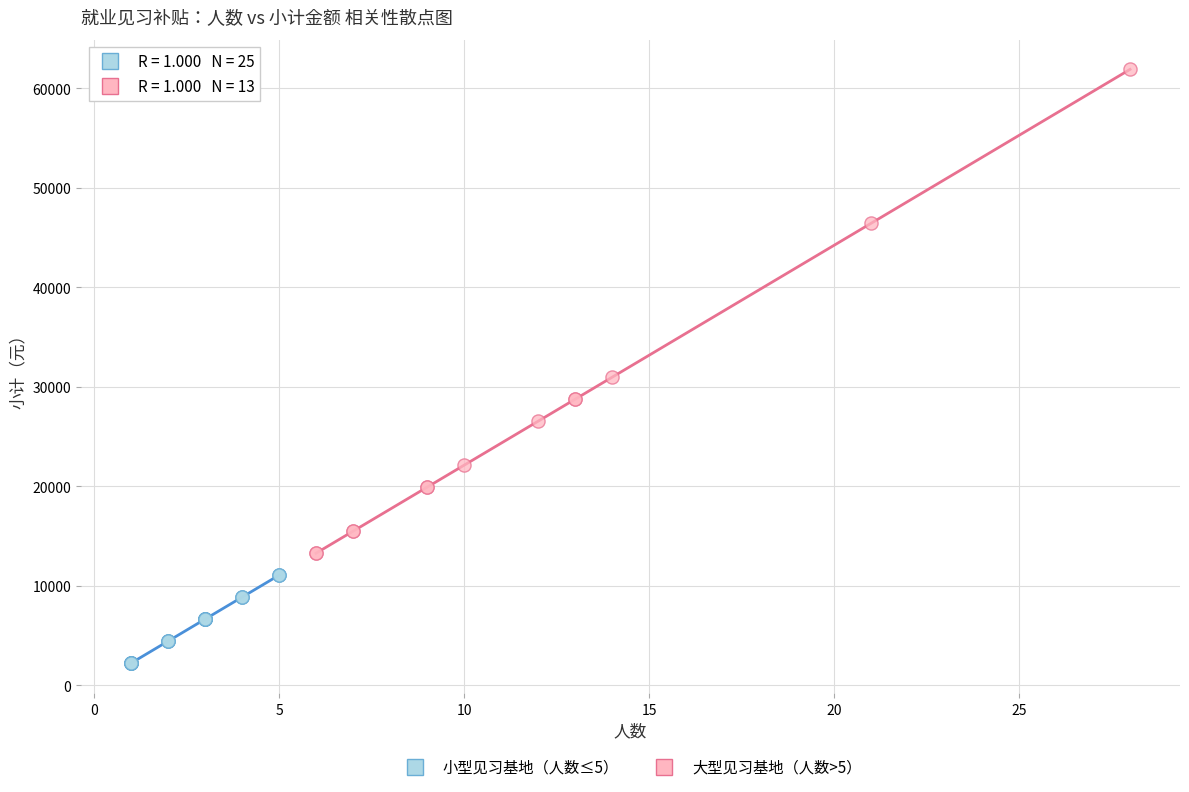

Which series contains the lowest Y value?

小型见习基地（人数≤5）